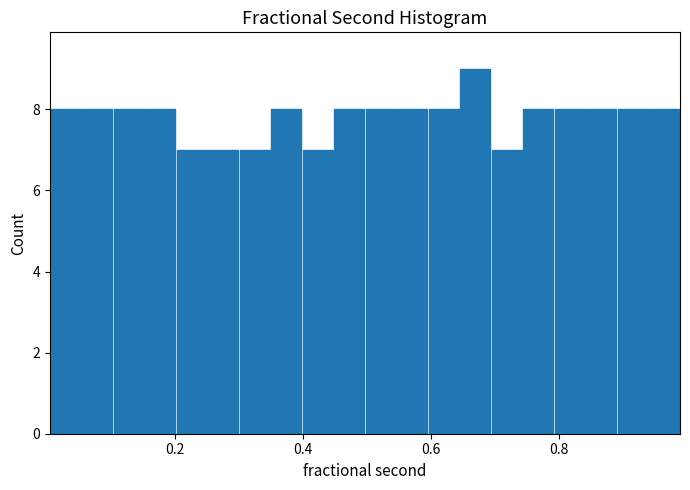

Around what value on the x-axis is the tallest bar? Give the approximate position of its centre, as read against the axis.

0.66